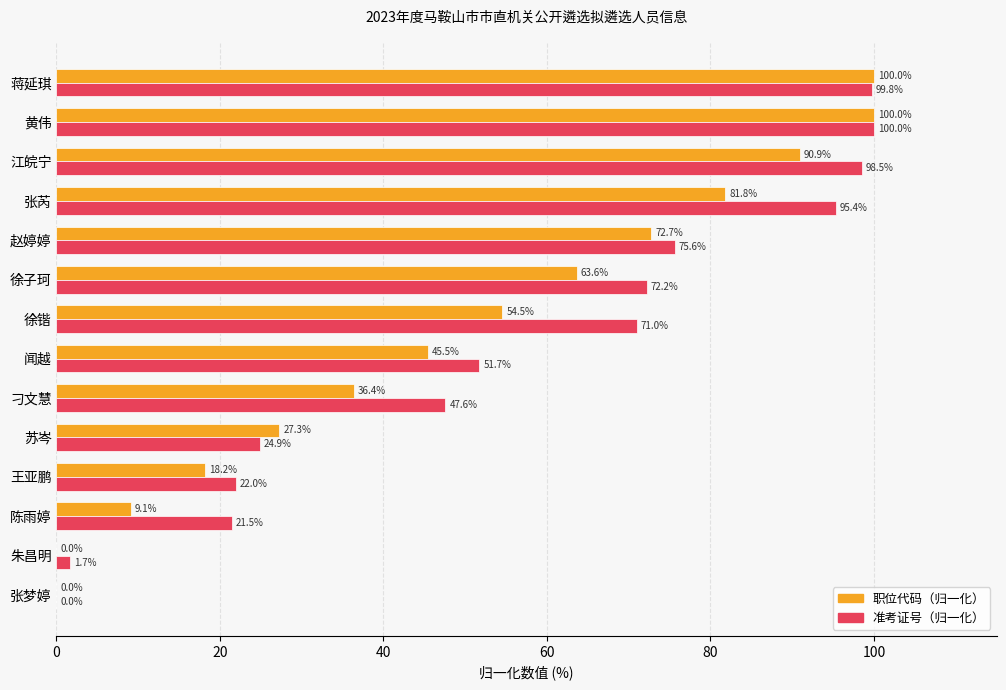

What is the greatest value displayed?

100.0